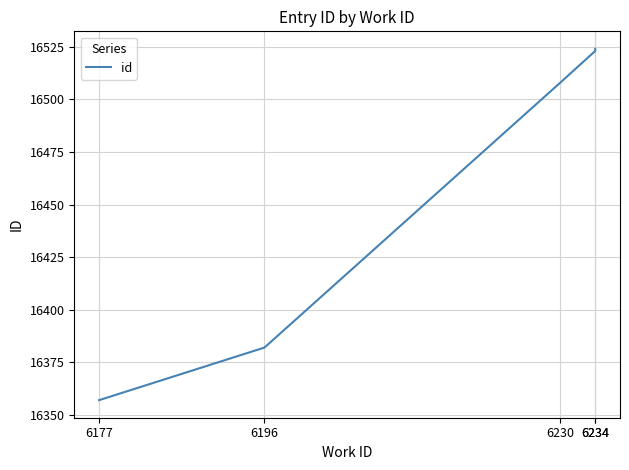

What is the minimum value shown in the chart?

16357